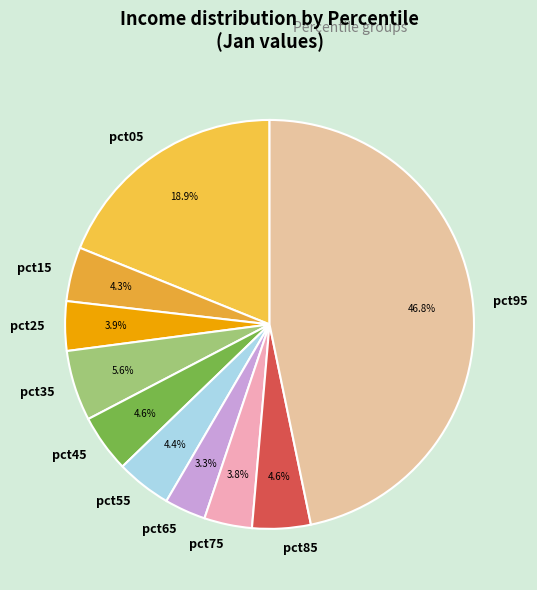

To the nearest percent, what percentage of the pie is pct15?

4%